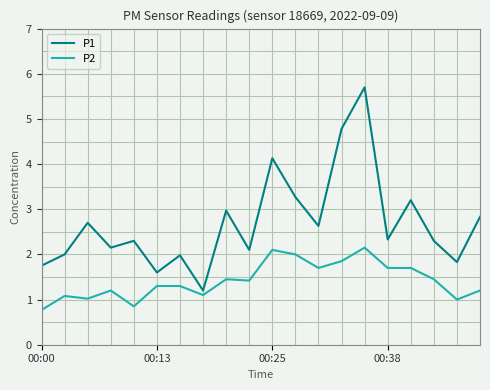

Which series has the largest total across all categories?

P1